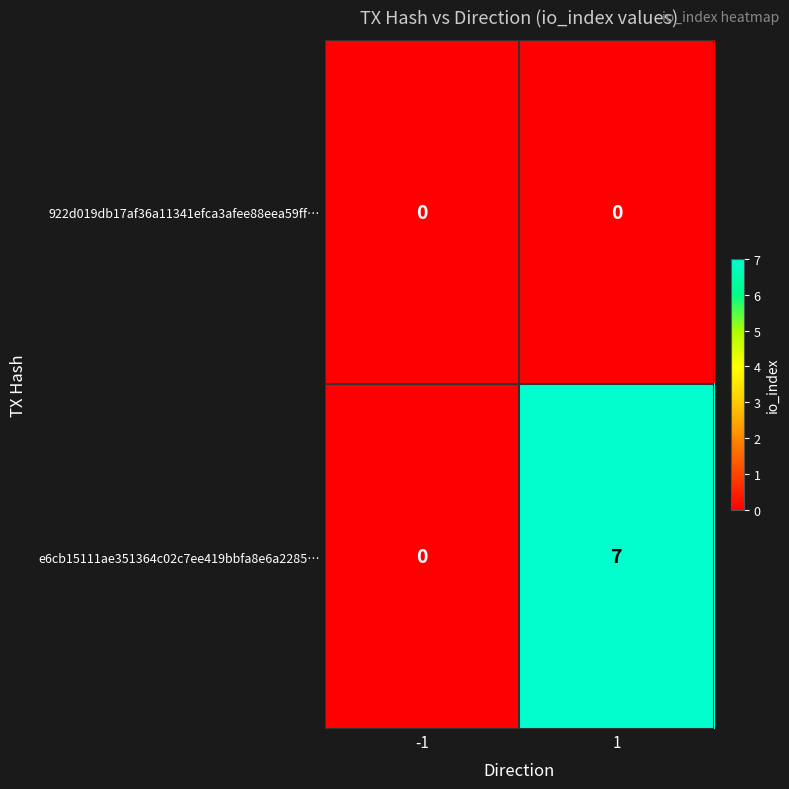

What is the total value across all series at 1?

7